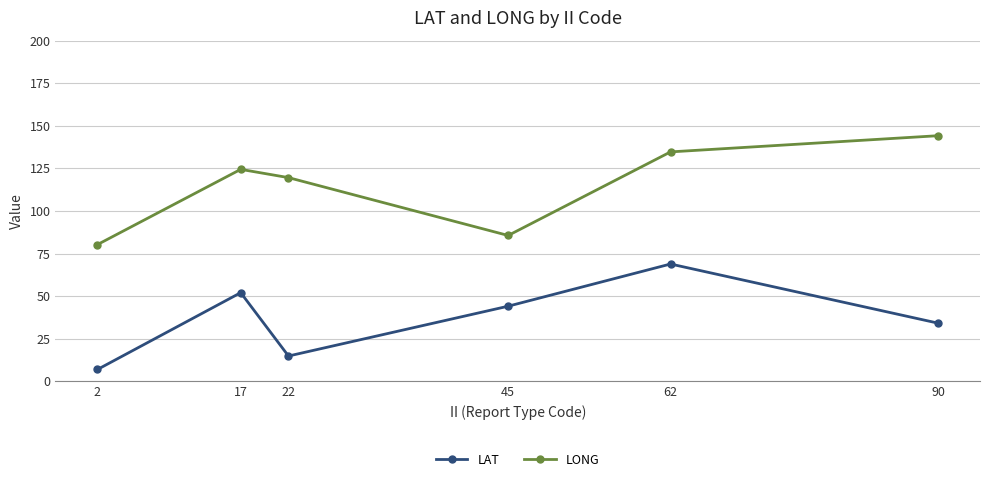

Which series has the largest total across all categories?

LONG